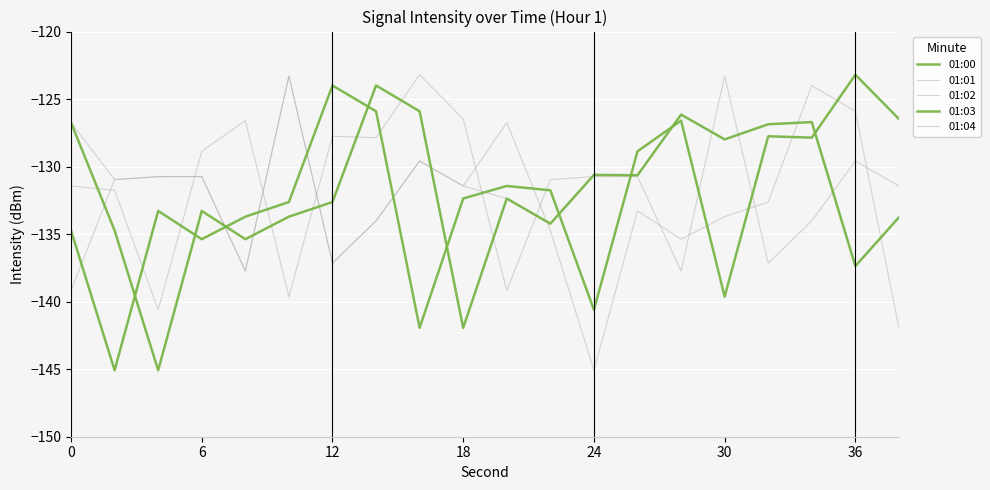

How many lines are shown in the chart?

5